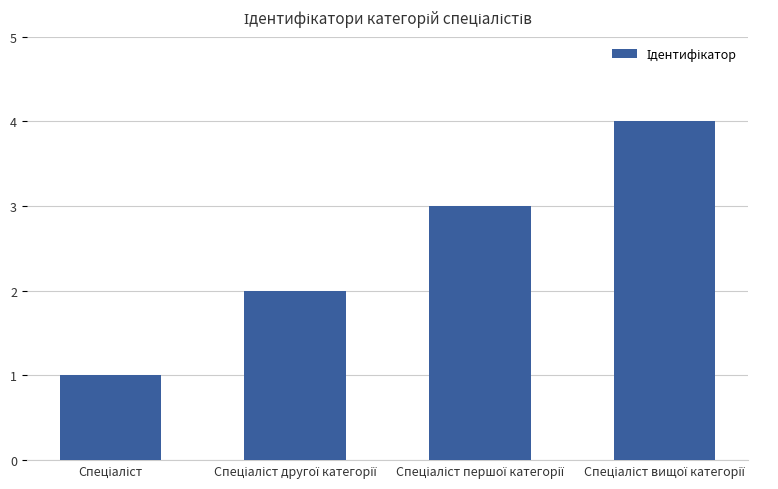

What is the sum of all values?

10